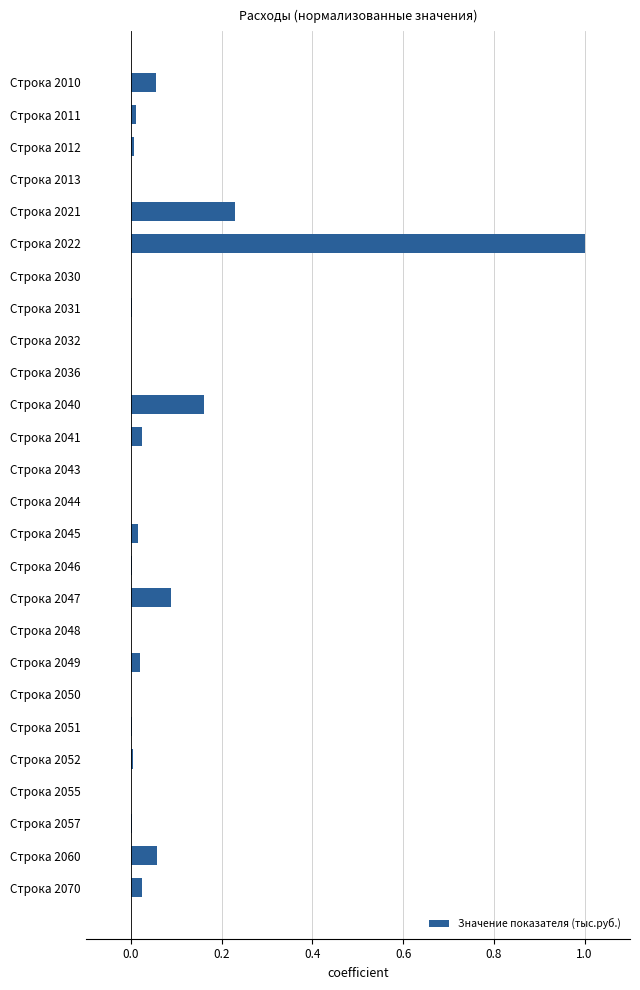

The value at Строка 2043 is 0.0. True or false?

True